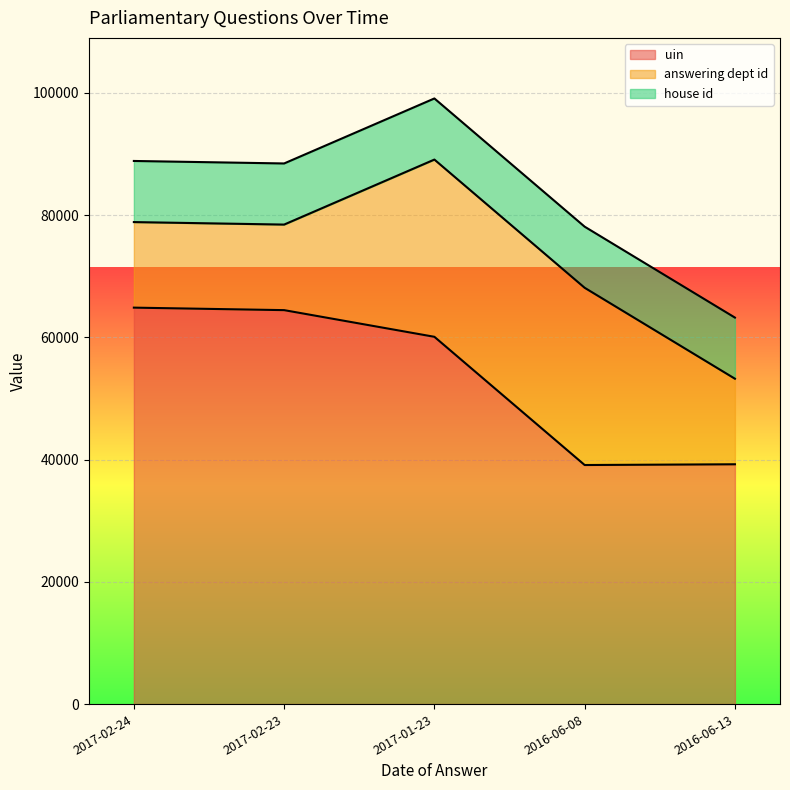

Where is the first local minimum for uin line?

2016-06-08